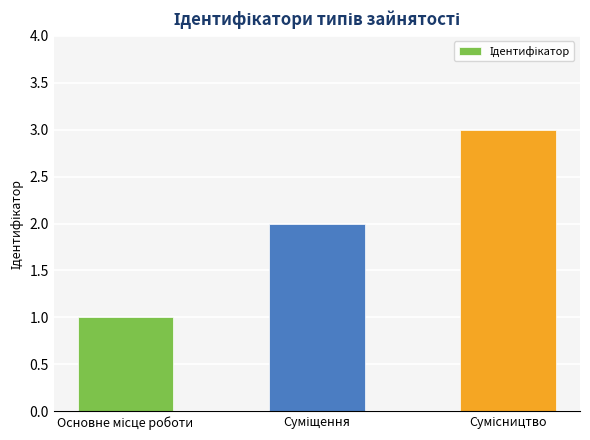

What is the greatest value displayed?

3